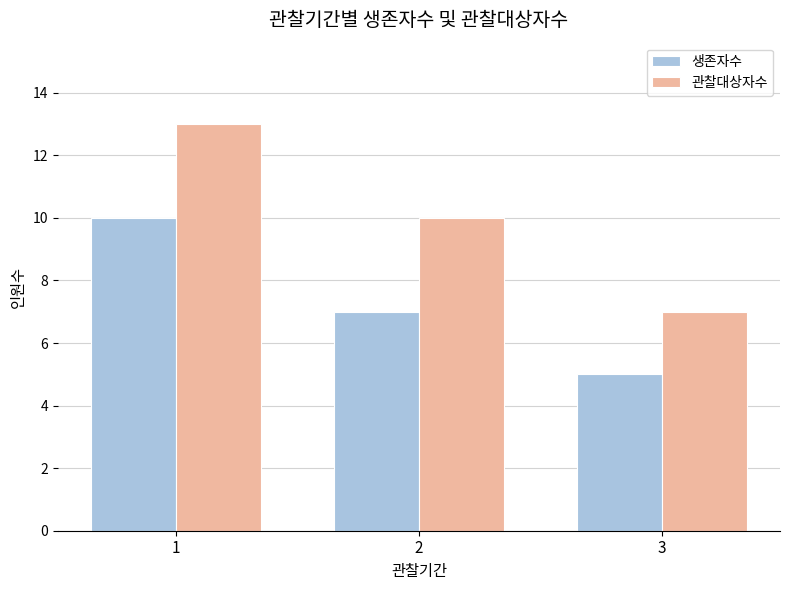

Reading left to right, what are all the values shown in this chart?

생존자수: 10	7	5
관찰대상자수: 13	10	7